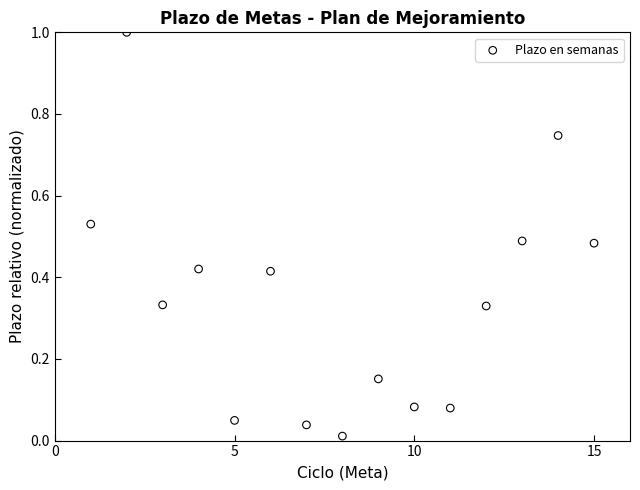

What is the range of X values (max minus min)?

14.0